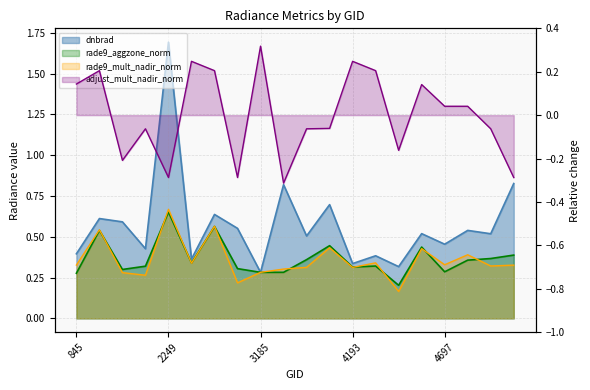

What value does the rade9_aggzone_norm series have at 5354?

0.4